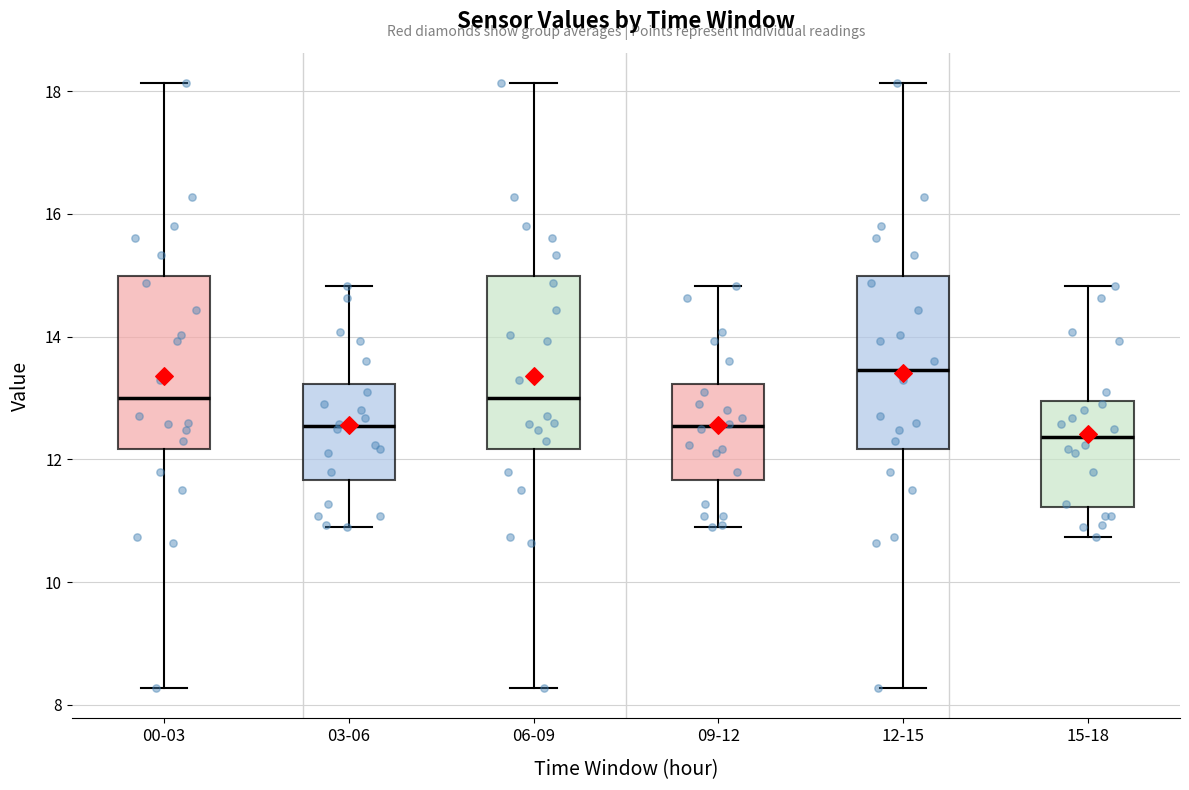

Where does the upper whisker of the box for 06-09 end on the y-axis? The values are not printed on the chart, so give them approximately, as read against the axis.

18.2